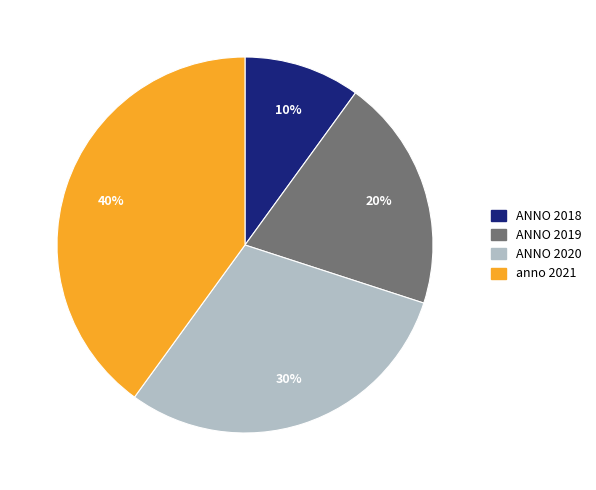

Which category has the biggest portion of the pie?

anno 2021